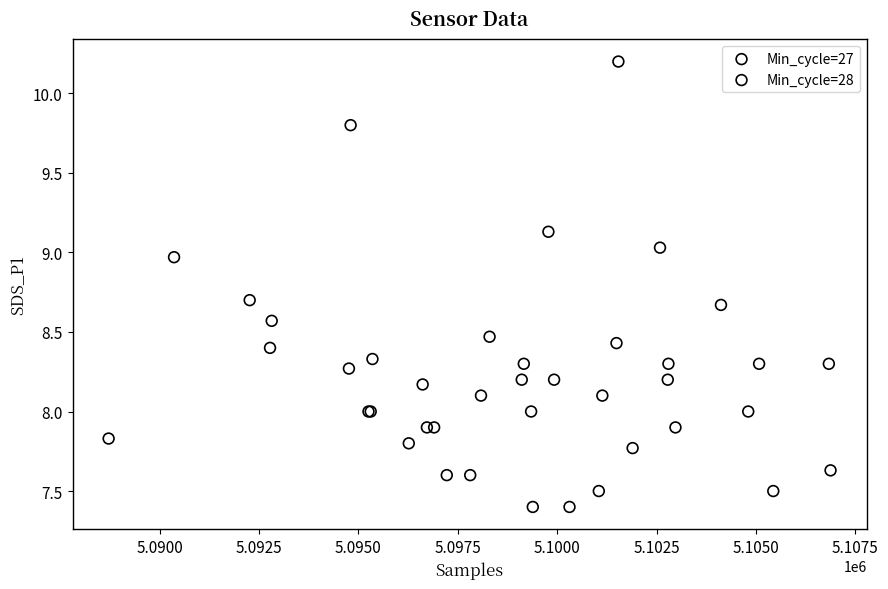

What are all the series names shown in the legend?

Min_cycle=27, Min_cycle=28